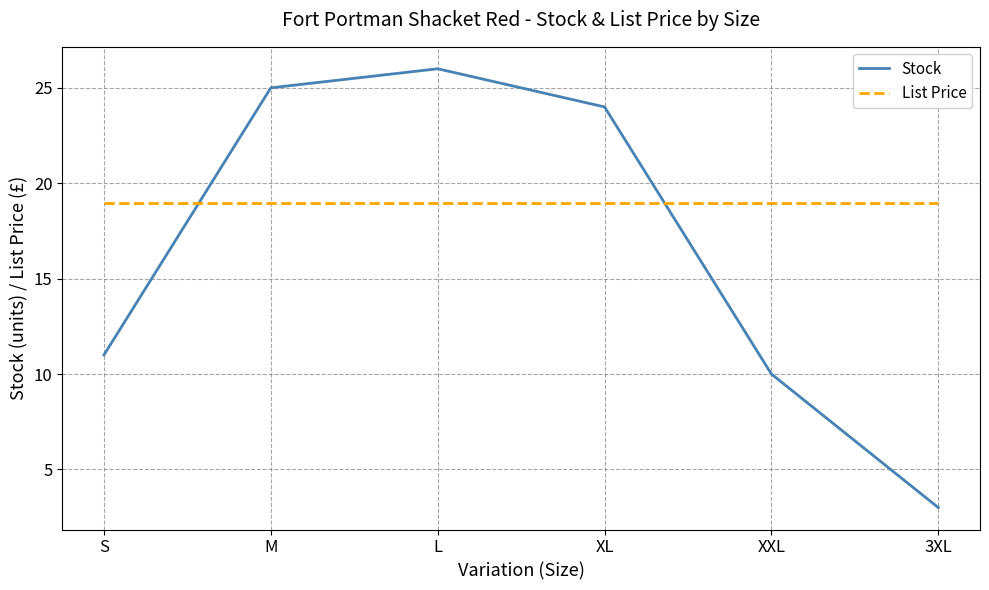

Which series changed the most between L and 3XL?

Stock